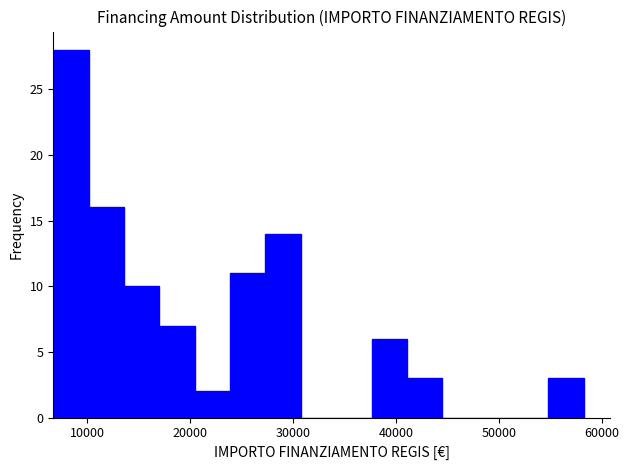

Read against the x-axis, roughly where is the centre of the tallest bar?

8000